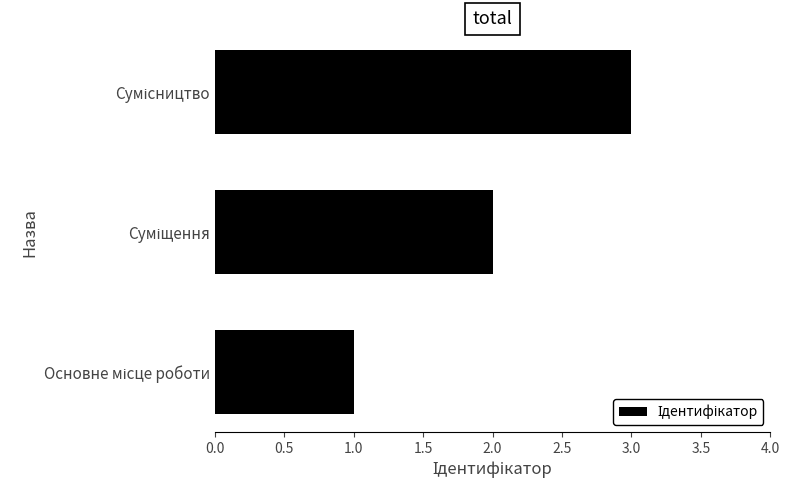

What is the average value?

2